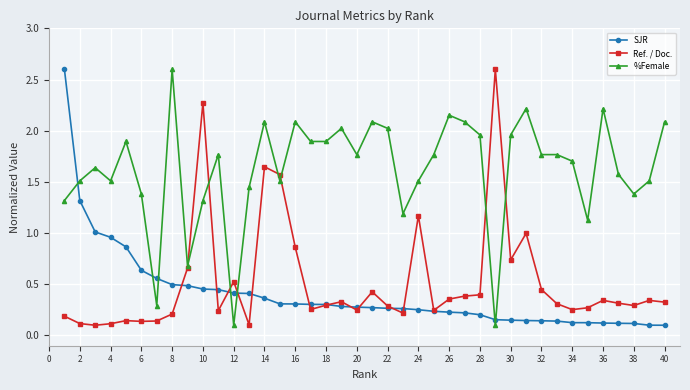

What are all the series names shown in the legend?

SJR, Ref. / Doc., %Female